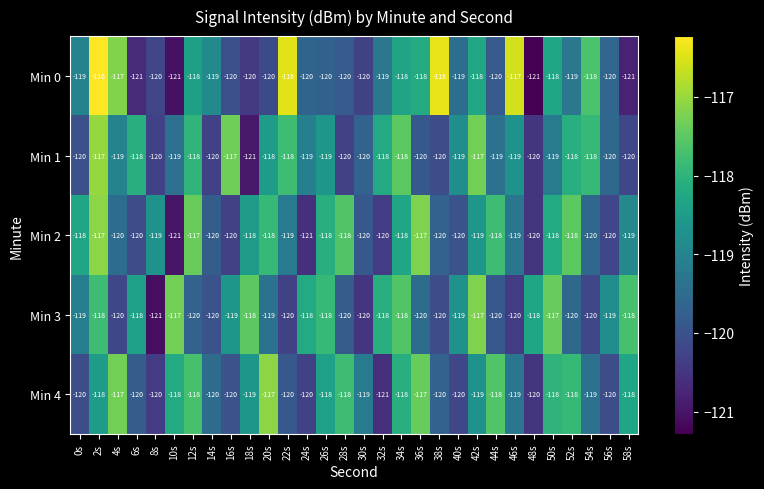

Between 38s and 50s, which series saw the biggest shift?

Min 3